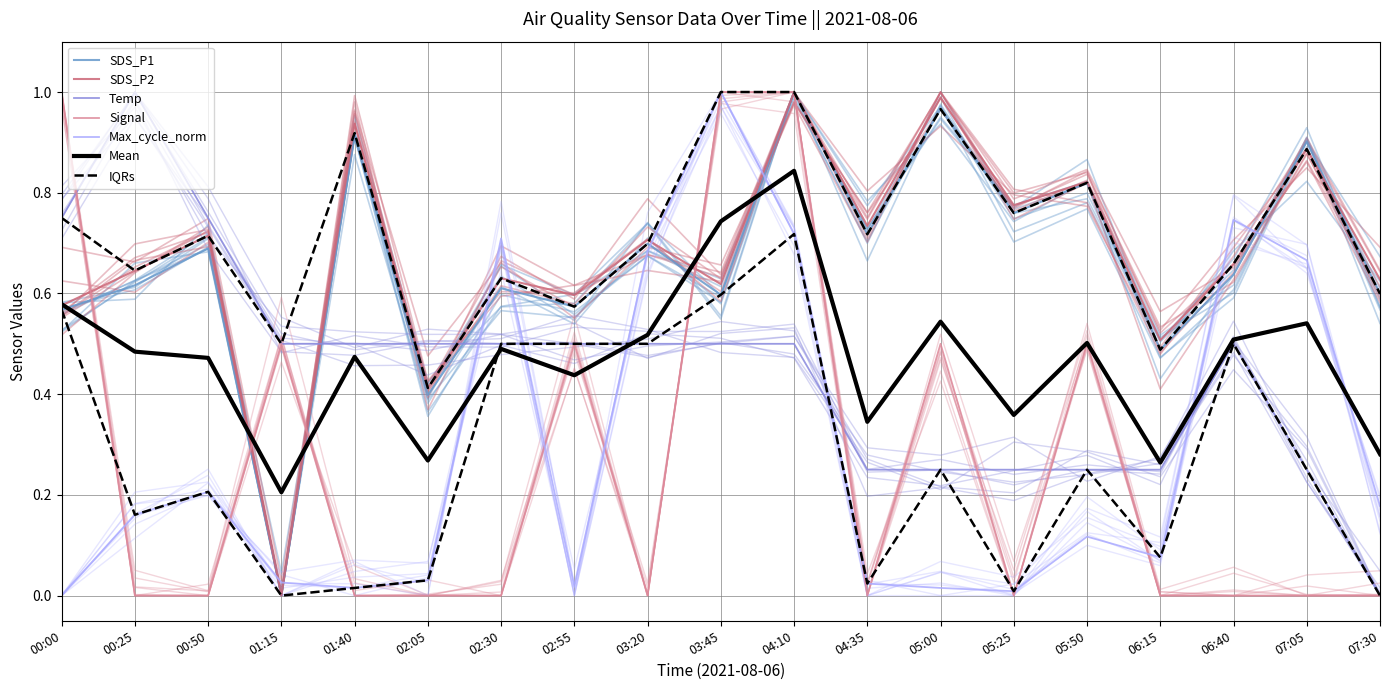

Count the number of categories in the chart.

19